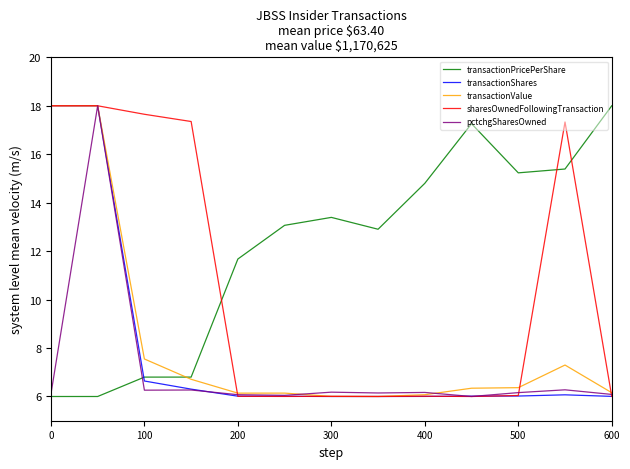

What is the lowest value of the transactionShares series?

6.0